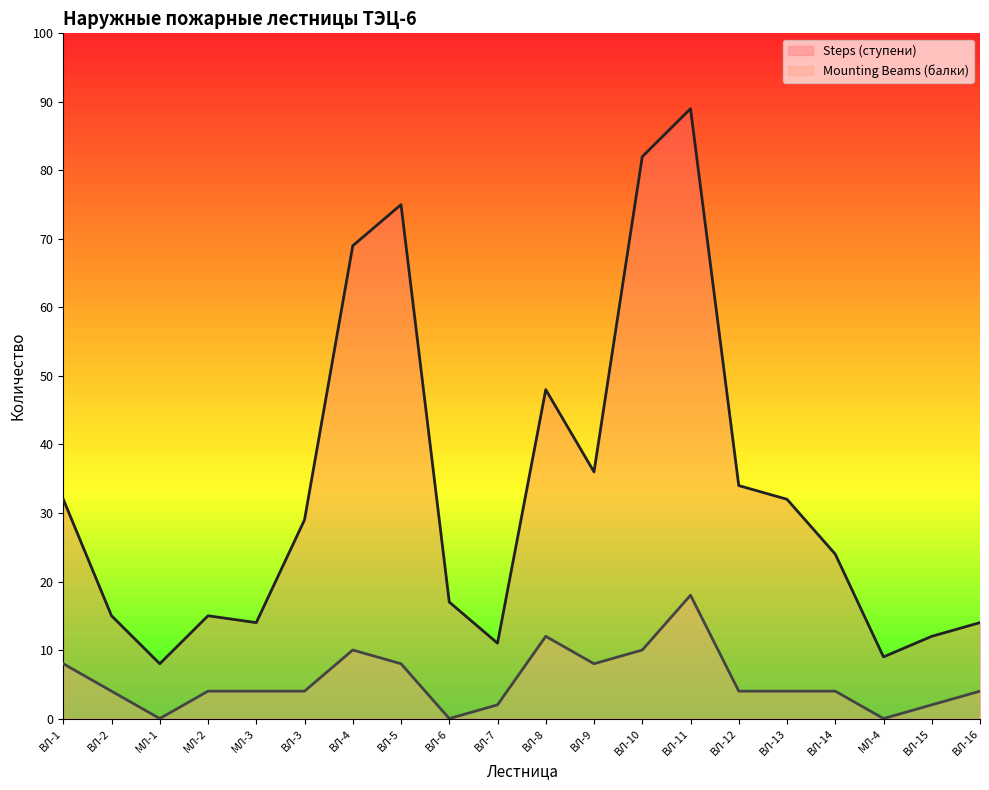

What is the difference between the Mounting Beams (балки) values at ВЛ-14 and ВЛ-9?

4